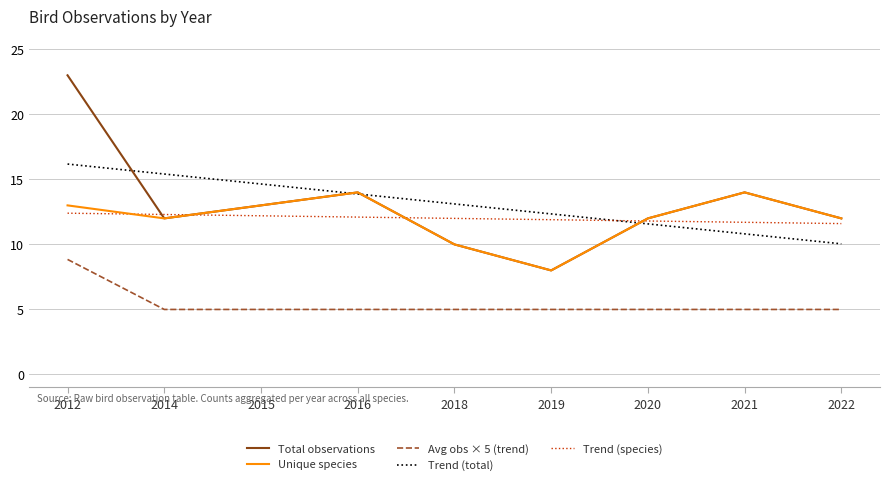

At which category is the sum across all series the highest?

2012